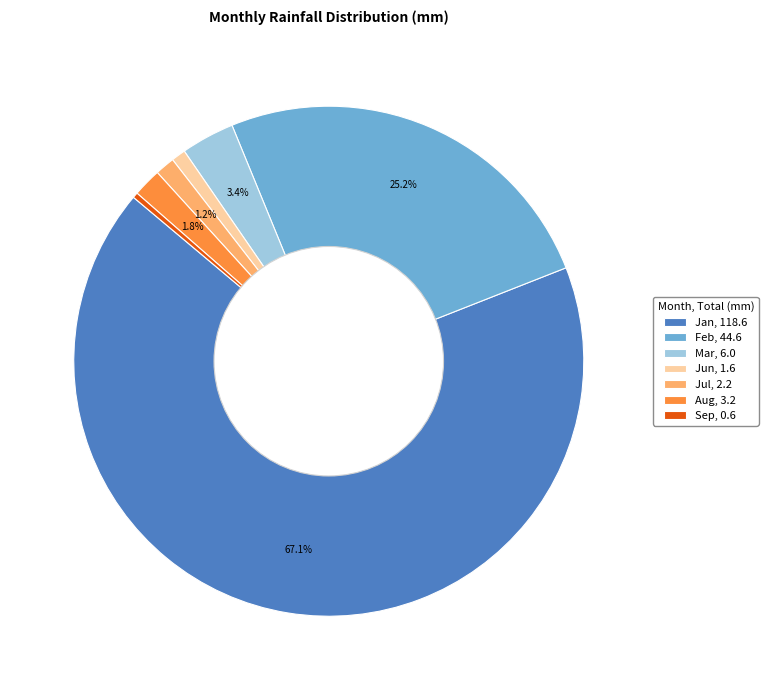

Is there any slice that represents more than half of the pie?

Yes